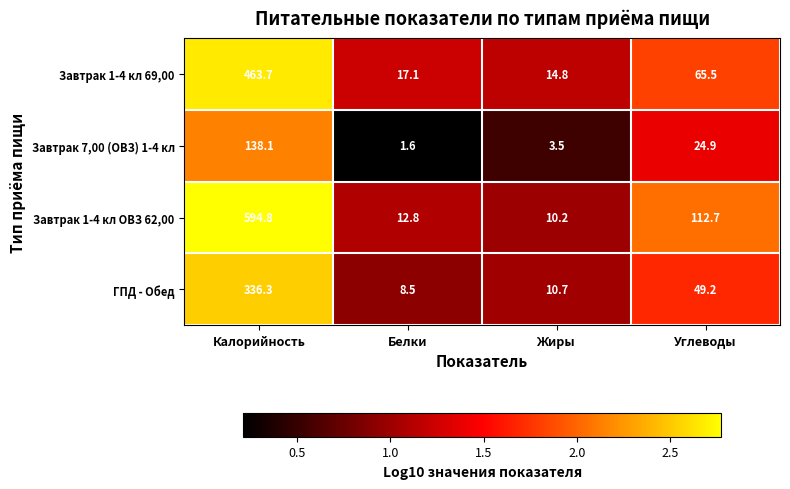

How many values in the Завтрак 1-4 кл ОВЗ 62,00 series exceed 112?

2